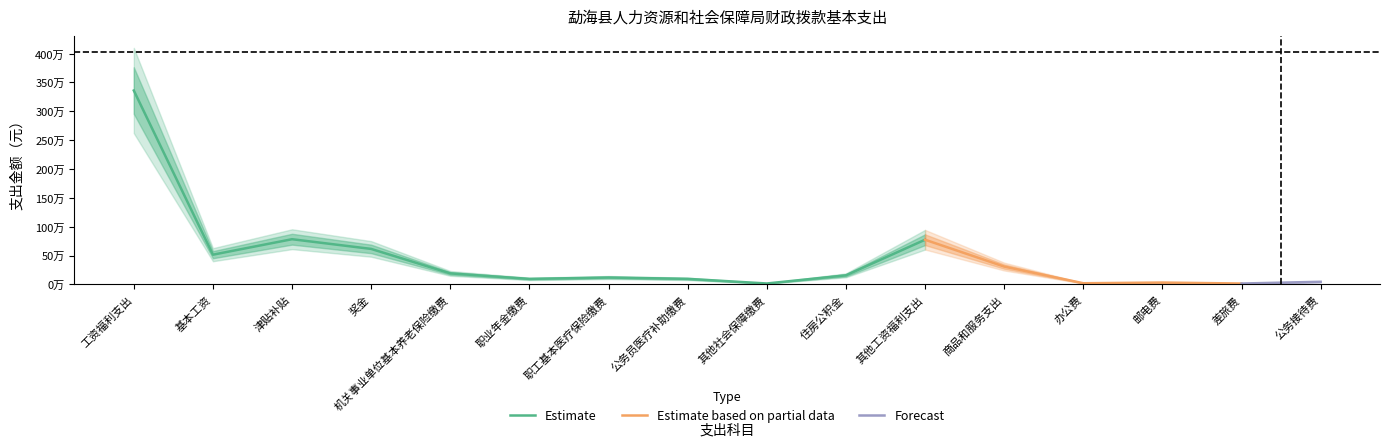

The value at 商品和服务支出 is 157854.4. True or false?

False